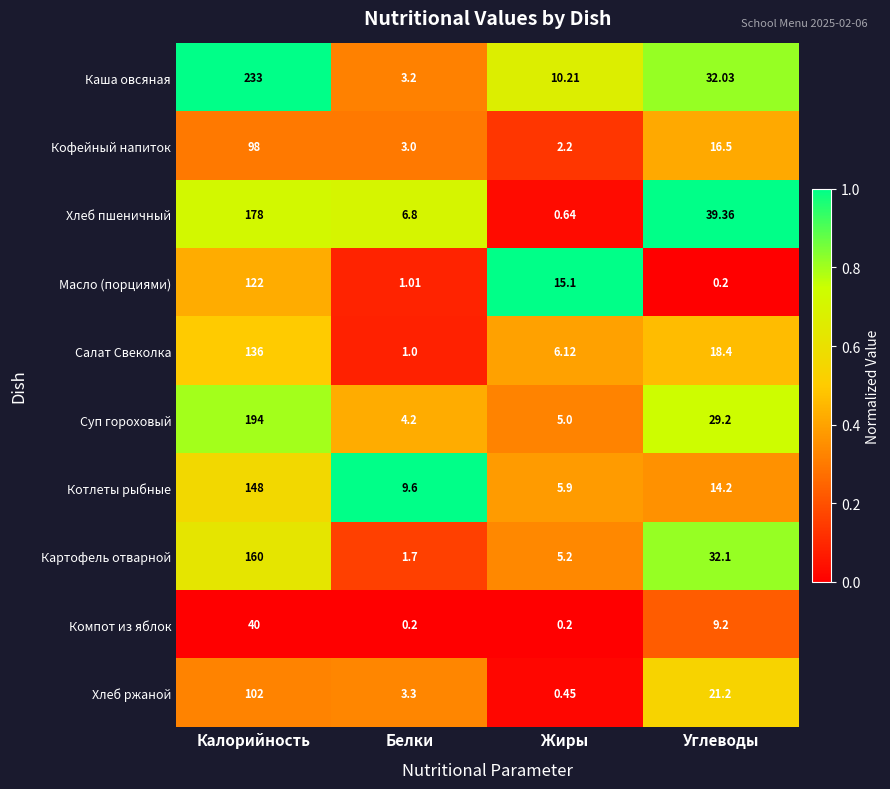

Which series changed the most between Калорийность and Углеводы?

Каша овсяная